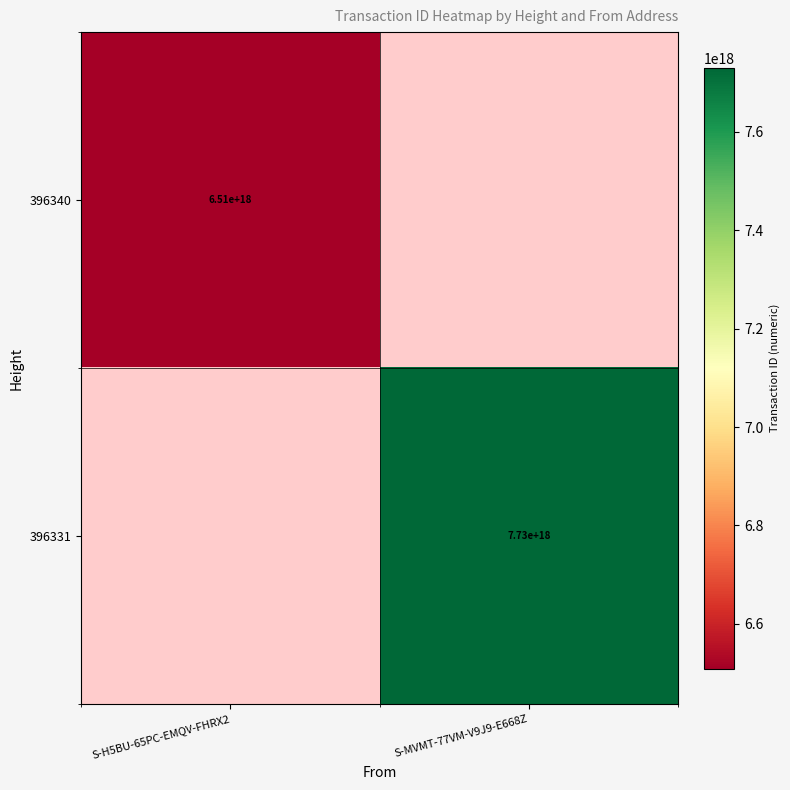

True or false: 396340 has a value of 6510000000000000000 at S-H5BU-65PC-EMQV-FHRX2.

True